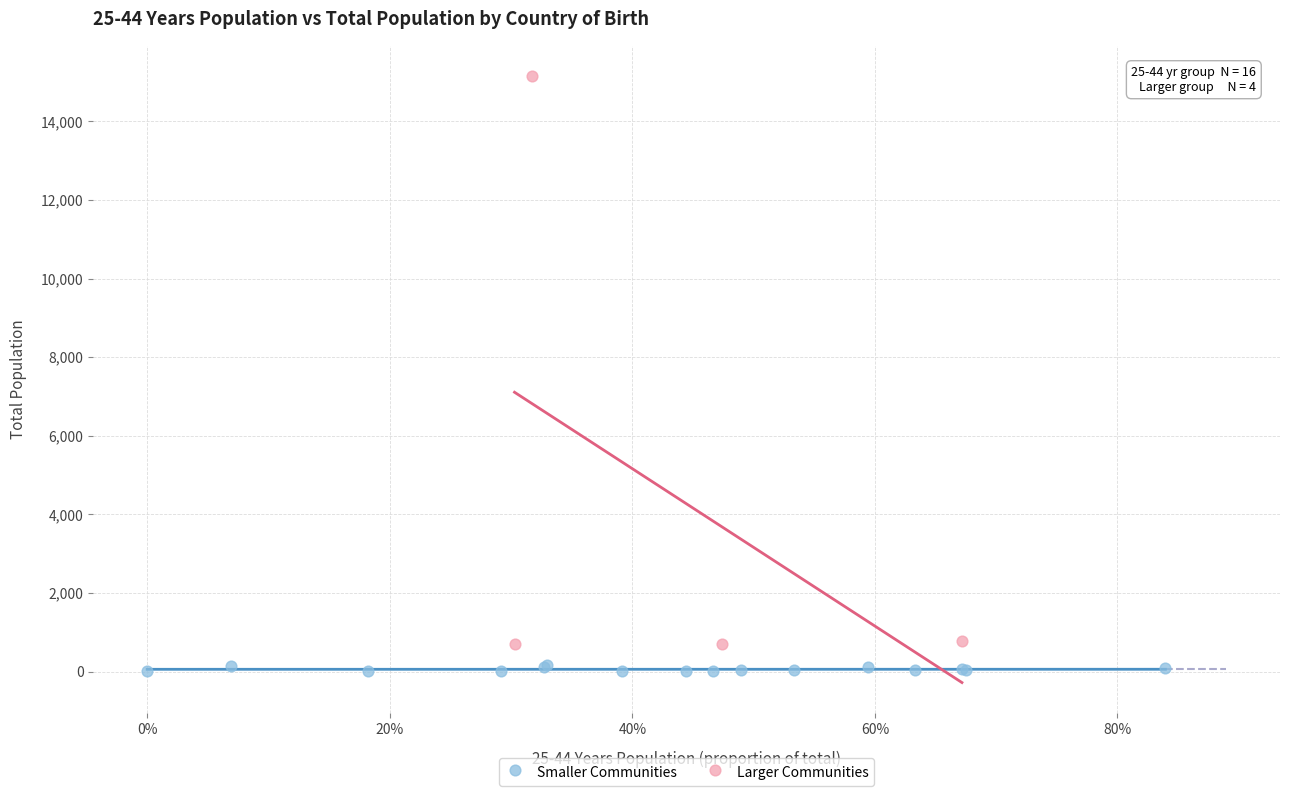

Which series contains the highest Y value?

Larger Communities